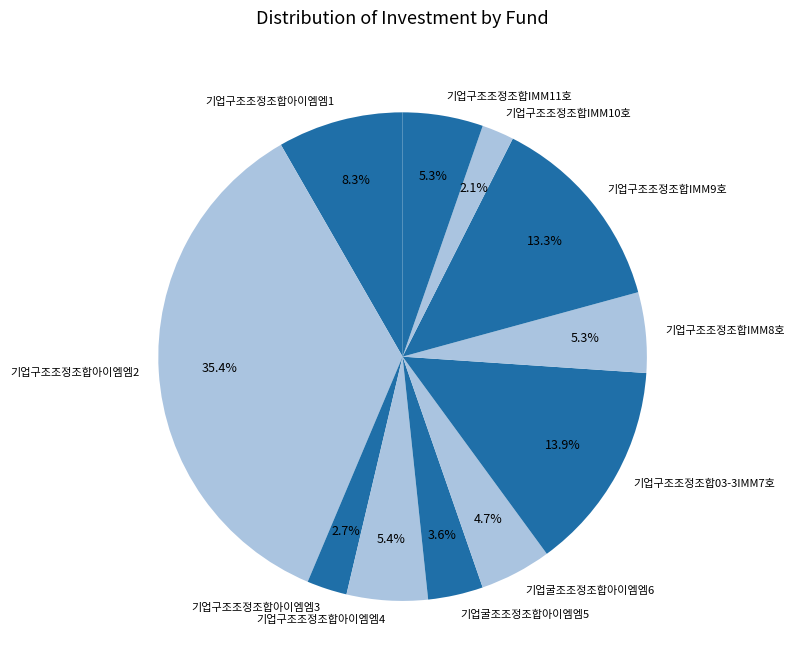

What percentage is the 기업구조조정조합아이엠엠3 slice, to the nearest percent?

3%